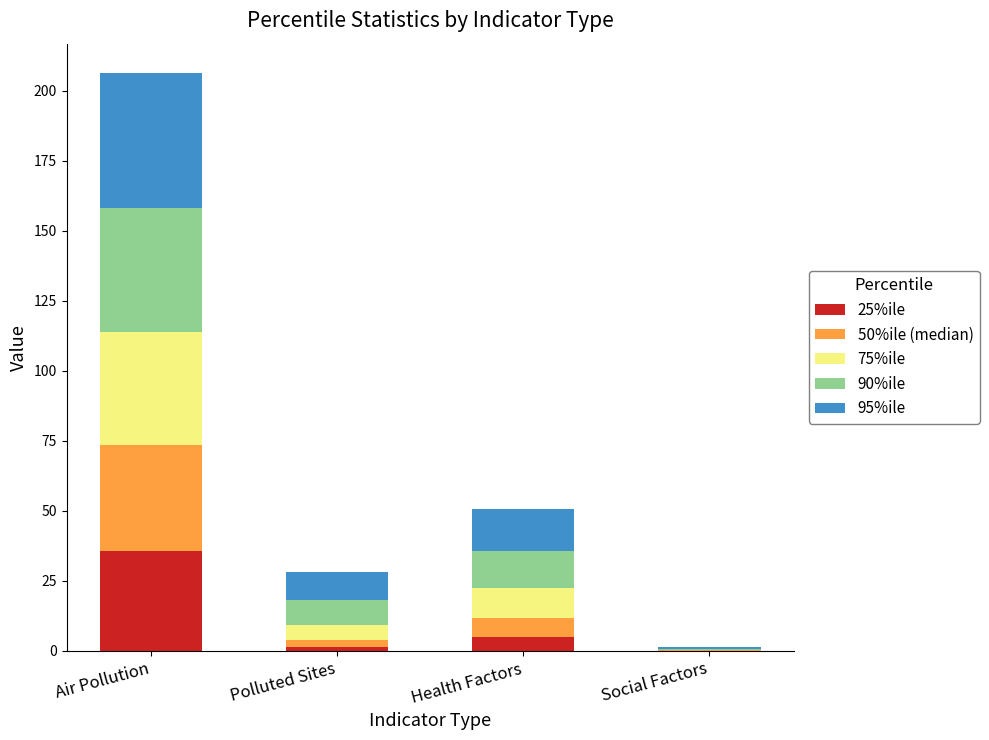

At which label does 25%ile reach its peak?

Air Pollution